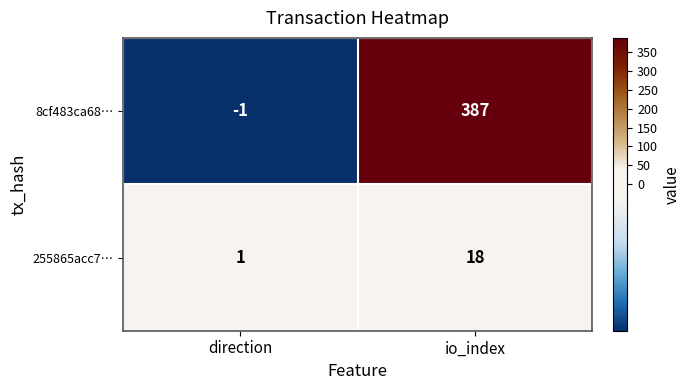

Reading right to left, extract all data points from this chart.

8cf483ca68…: 387	-1
255865acc7…: 18	1